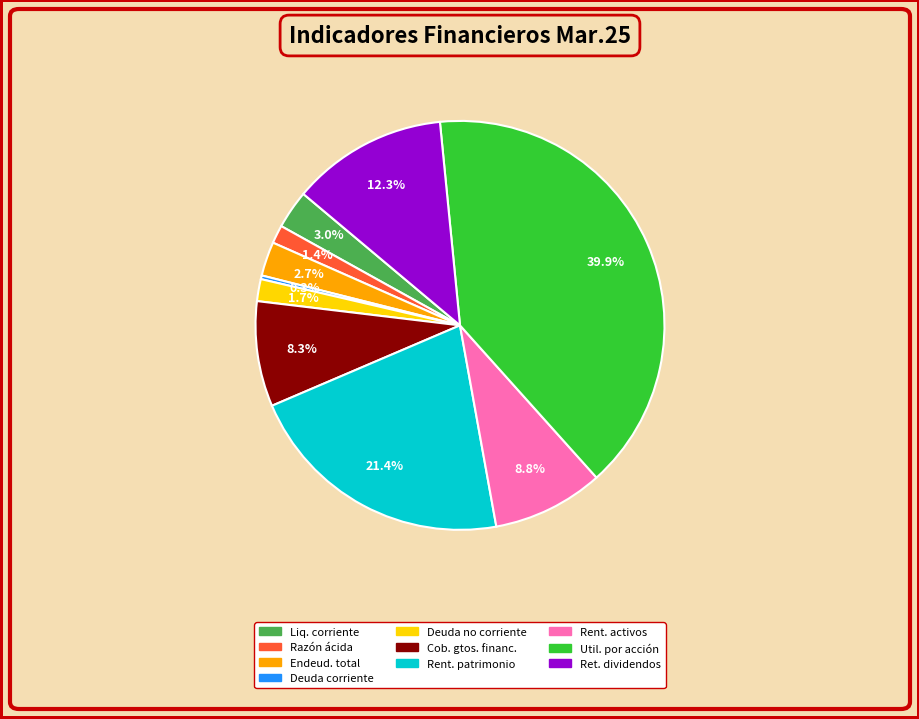

How many slices are in this pie chart?

10